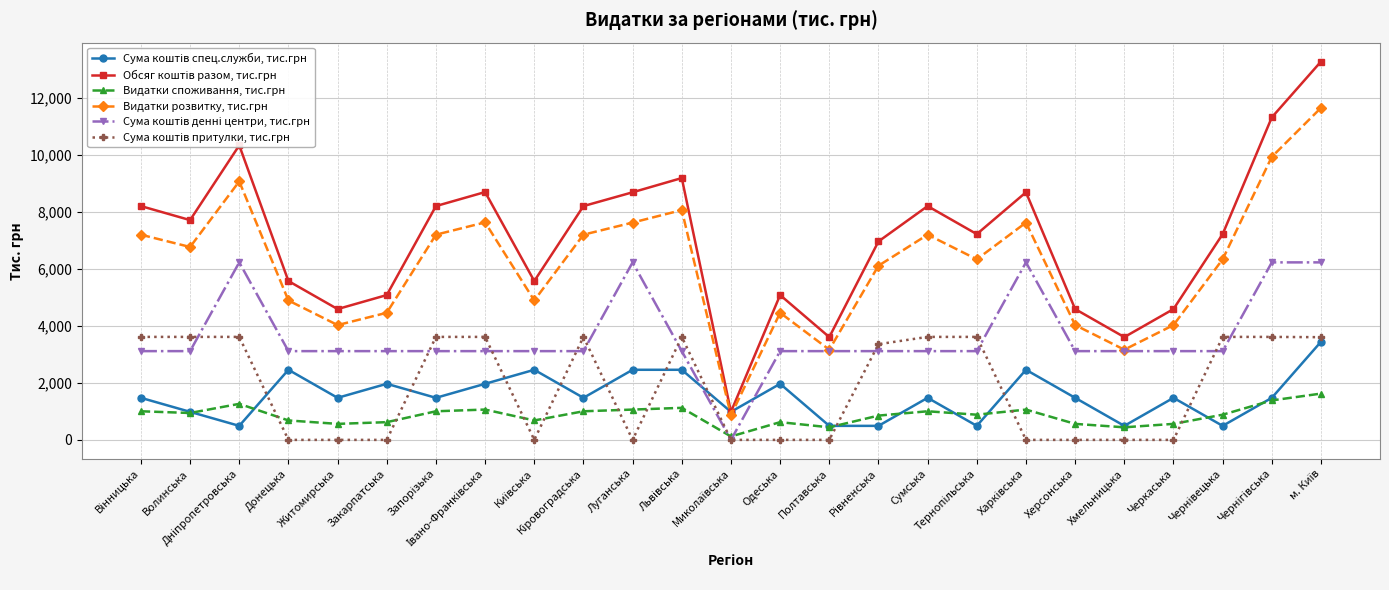

At how many categories does at least one series exceed 7870?

11